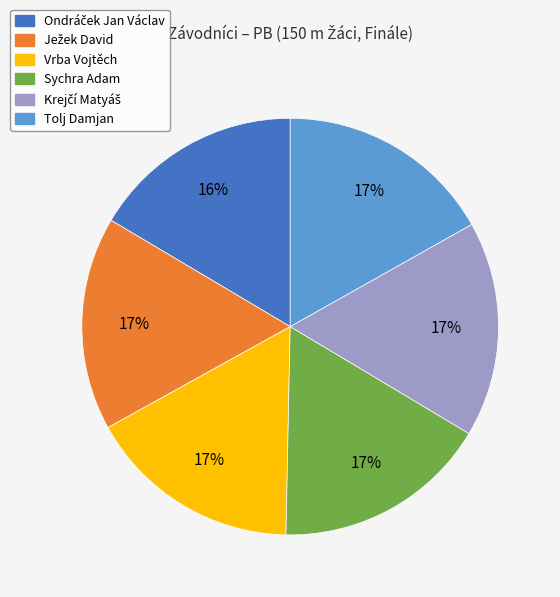

Is there any slice that represents more than half of the pie?

No